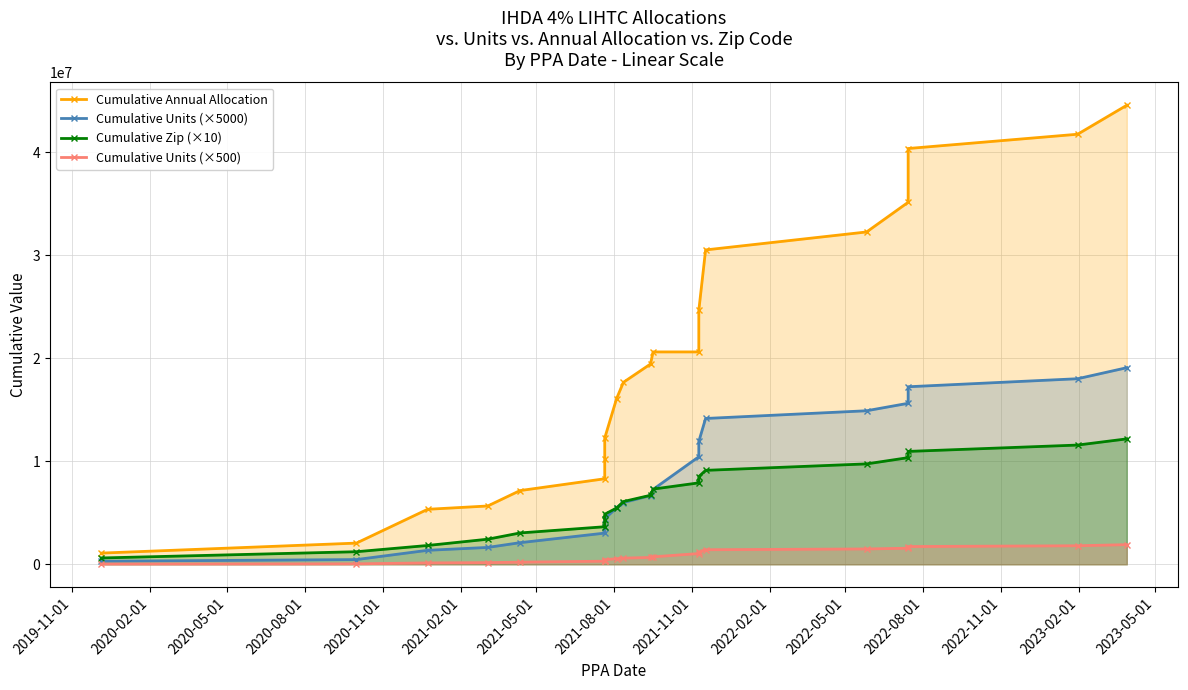

Which series has the largest range (max minus min)?

Cumulative Annual Allocation